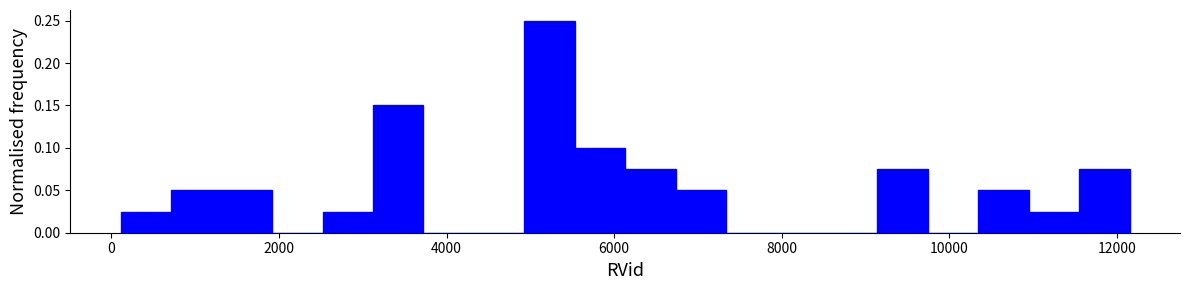

Around what value on the x-axis is the tallest bar? Give the approximate position of its centre, as read against the axis.

5200